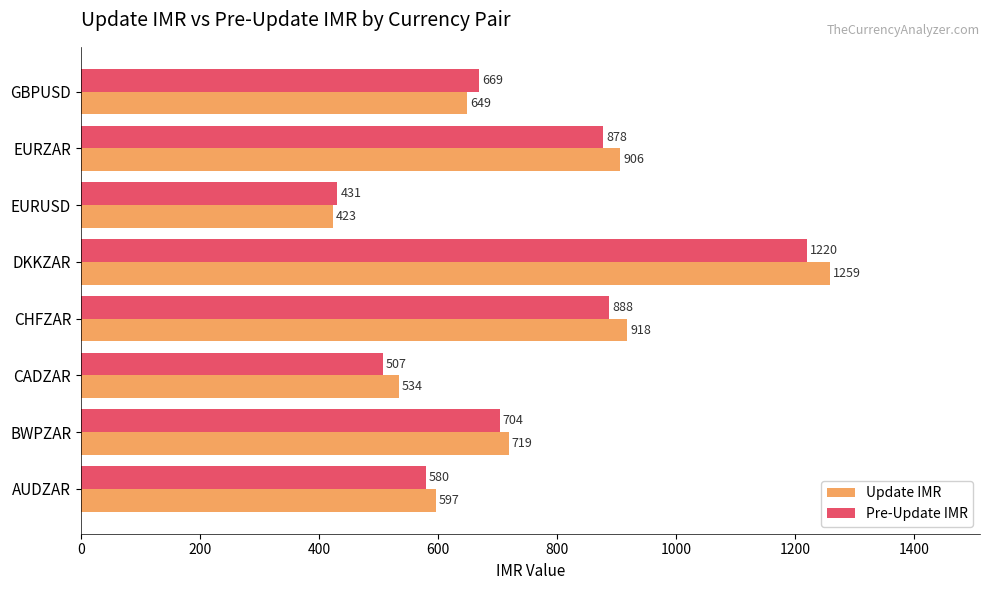

True or false: Update IMR has a value of 534 at CADZAR.

True